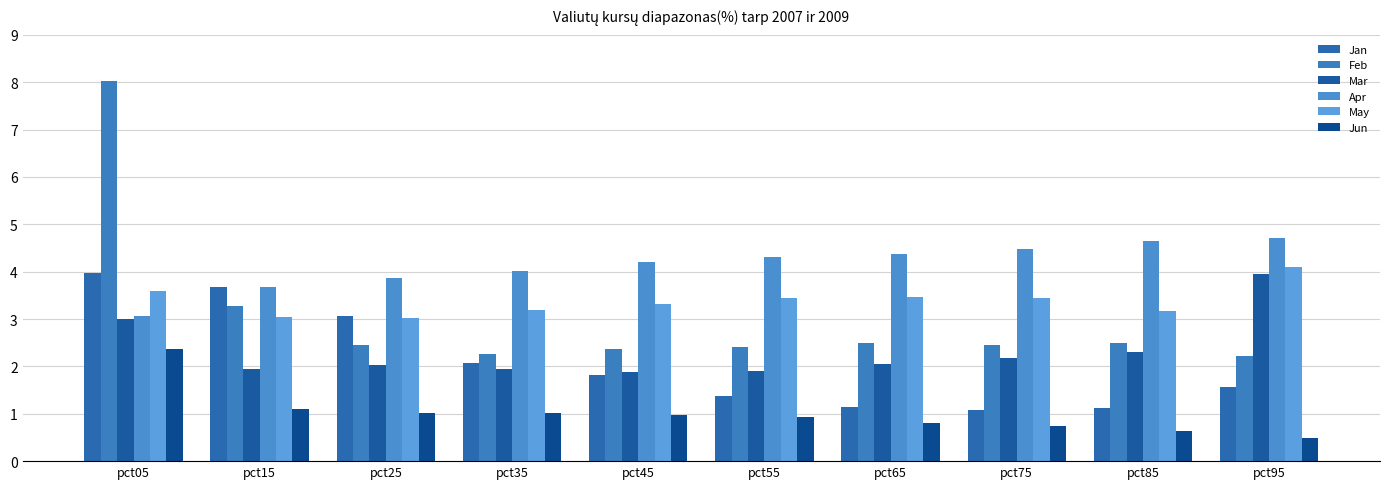

Is it true that Feb equals 0.9 at pct95?

False